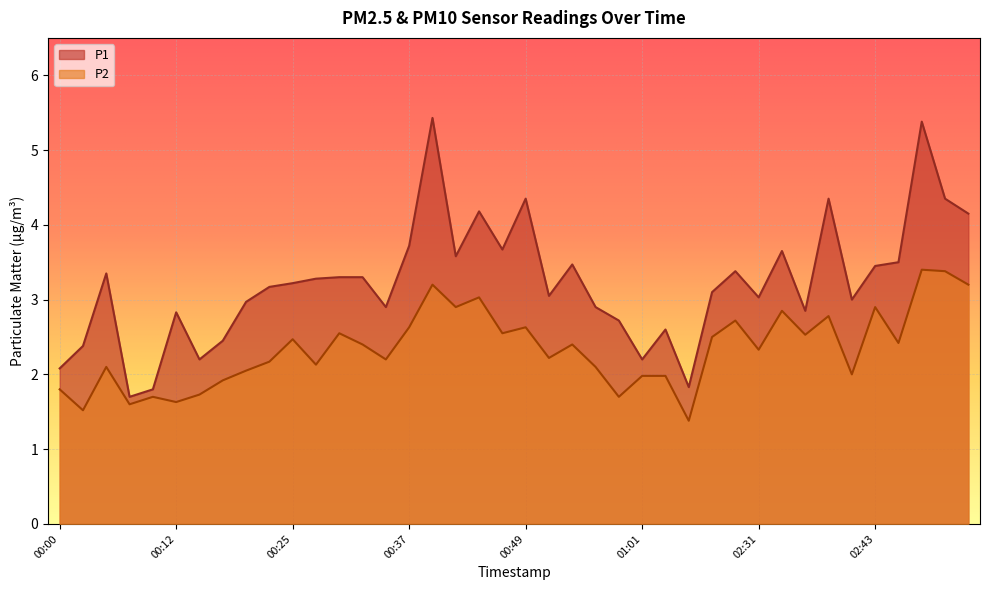

What is the difference between the P2 values at 02:33 and 00:22?

0.7